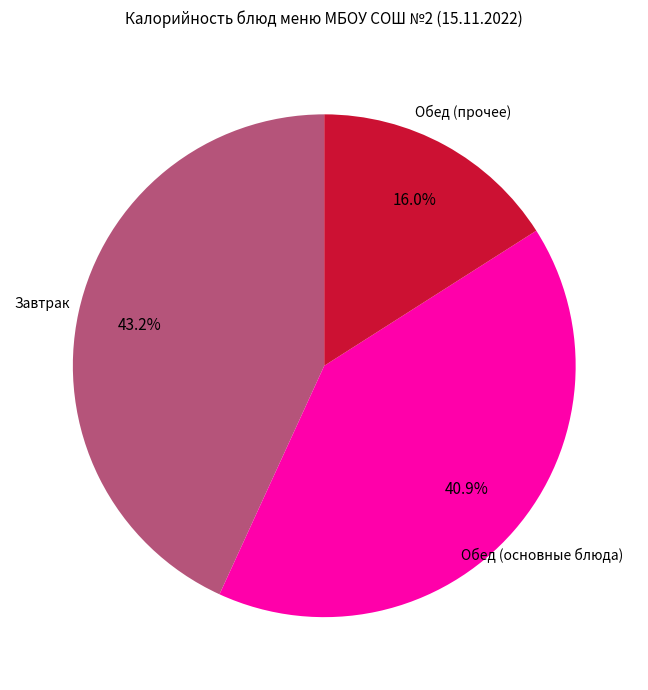

Is there any slice that represents more than half of the pie?

No